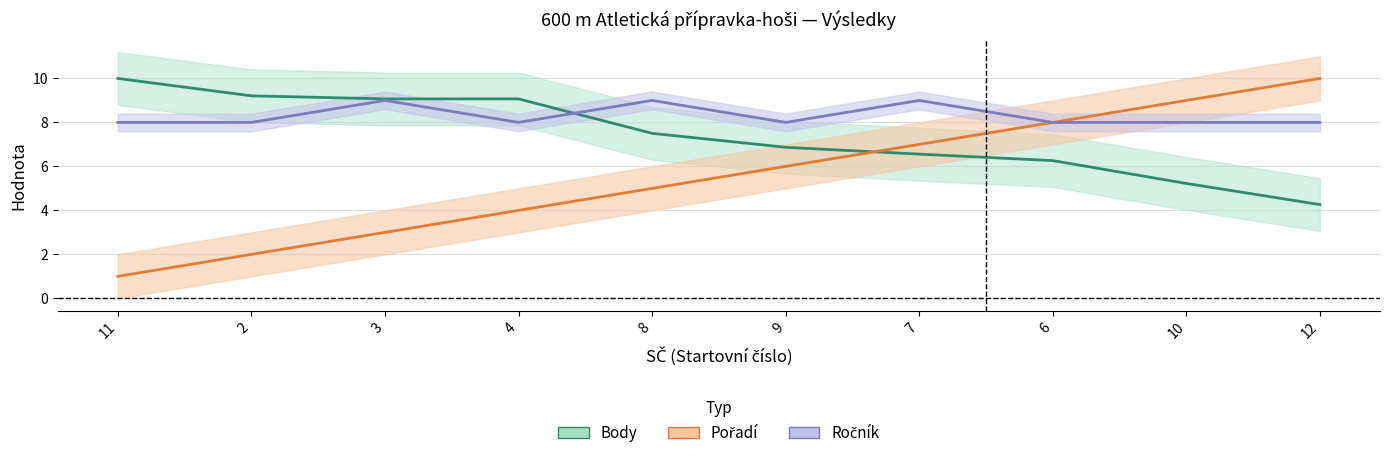

What is the lowest value of the Ročník series?

8.0